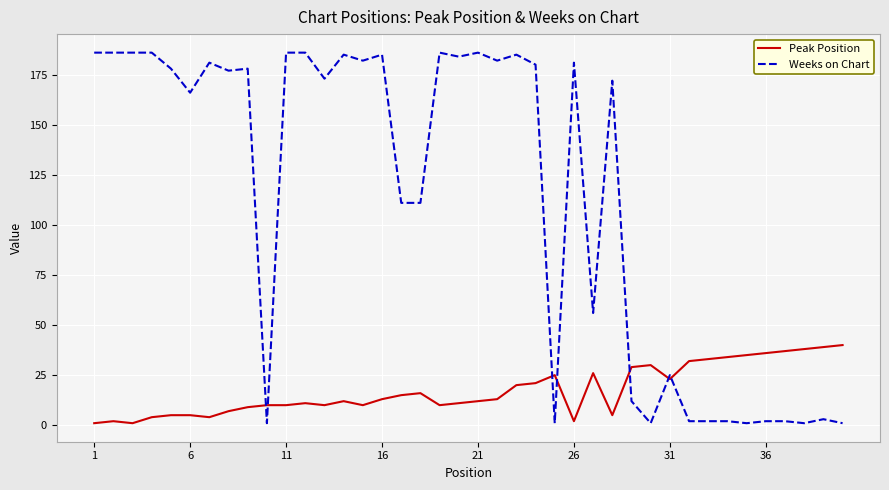

Which series has the largest total across all categories?

Weeks on Chart